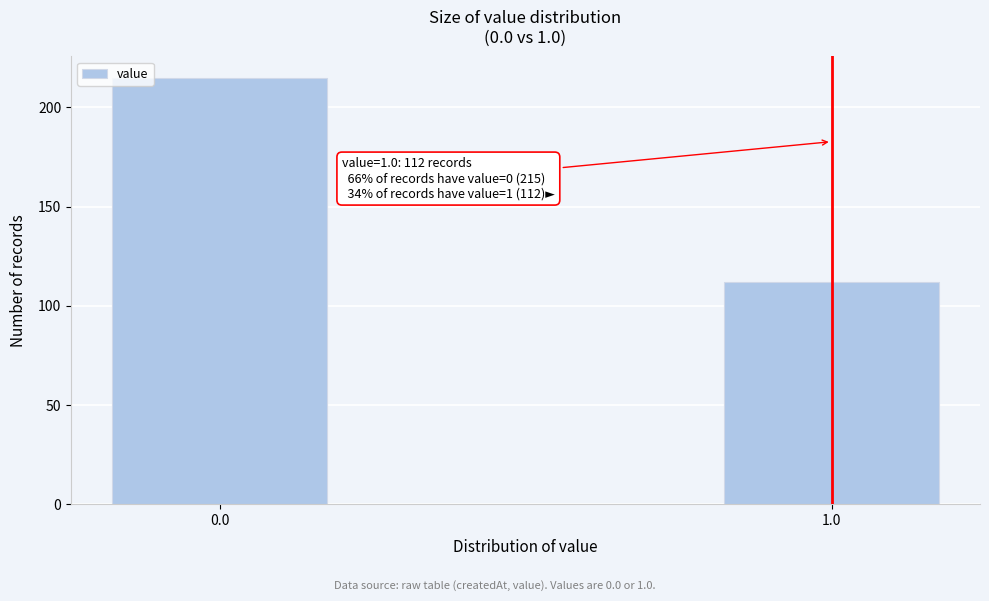

Reading left to right, extract all data points from this chart.

0.0=215	1.0=112